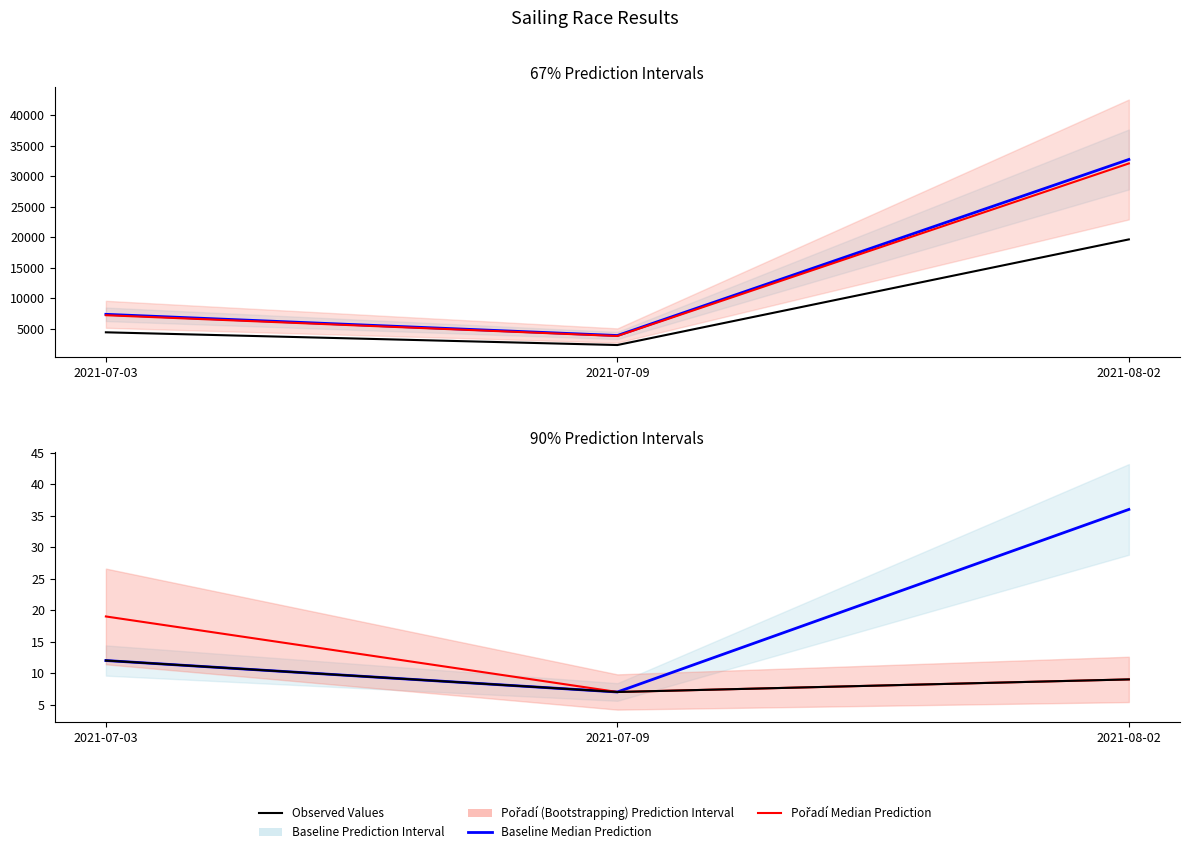

At which label is Baseline Median Prediction closest to 21?

2021-07-03